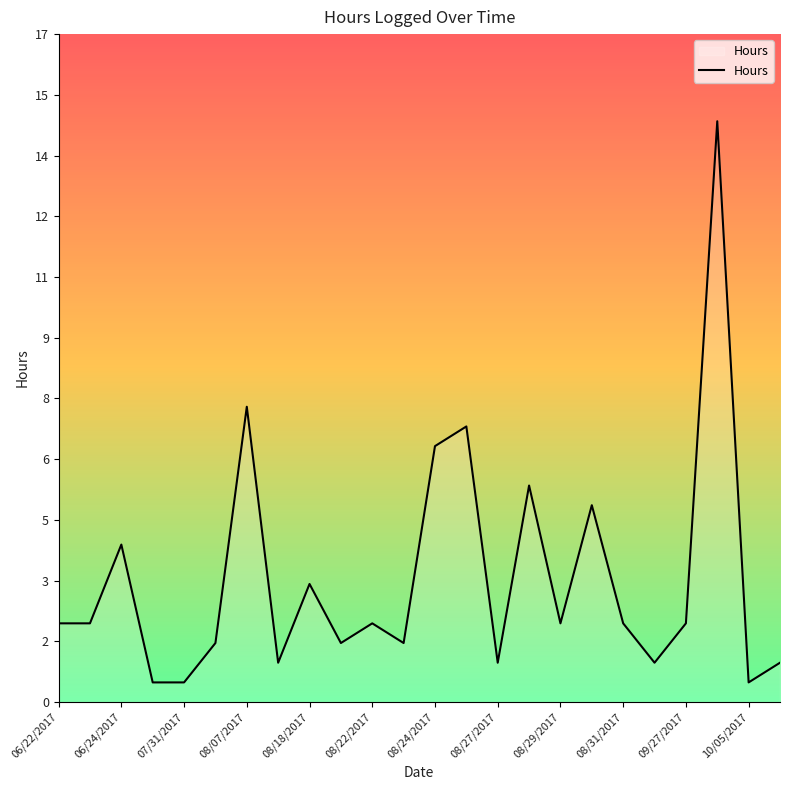

Where is the data nearest to the value 7?

13